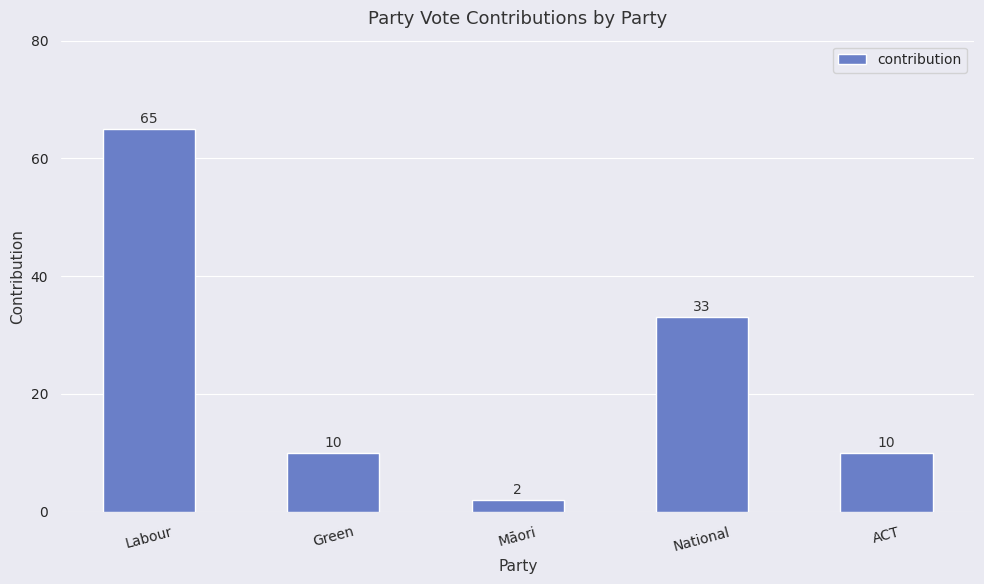

What is the value of the 1st bar from the left?

65